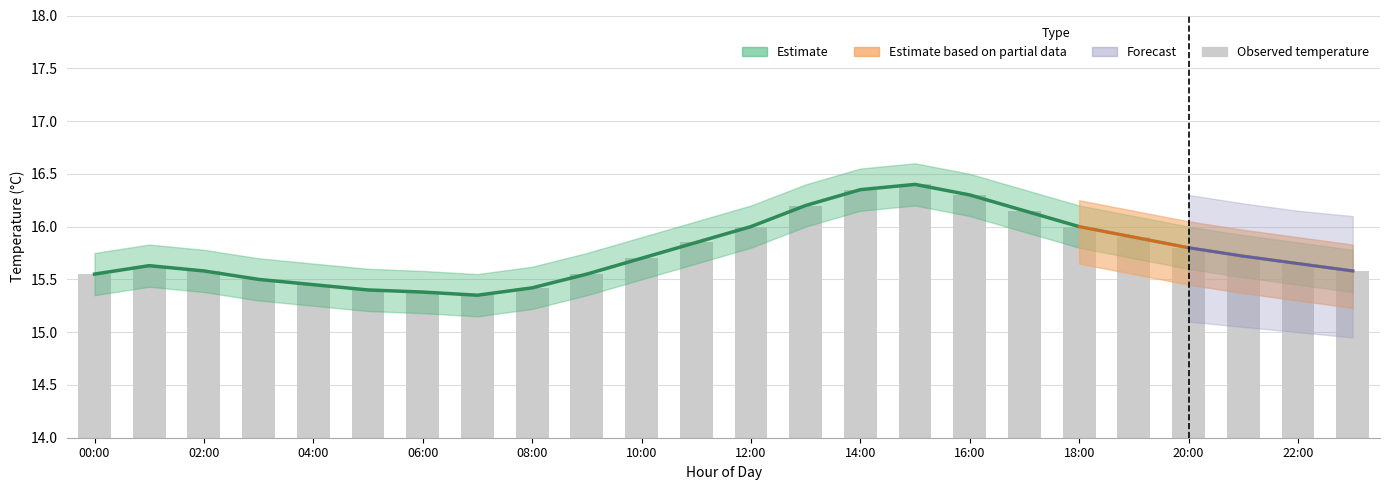

Reading left to right, extract all data points from this chart.

15.6	15.6	15.6	15.5	15.4	15.4	15.4	15.3	15.4	15.6	15.7	15.8	16.0	16.2	16.4	16.4	16.3	16.1	16.0	15.9	15.8	15.7	15.7	15.6